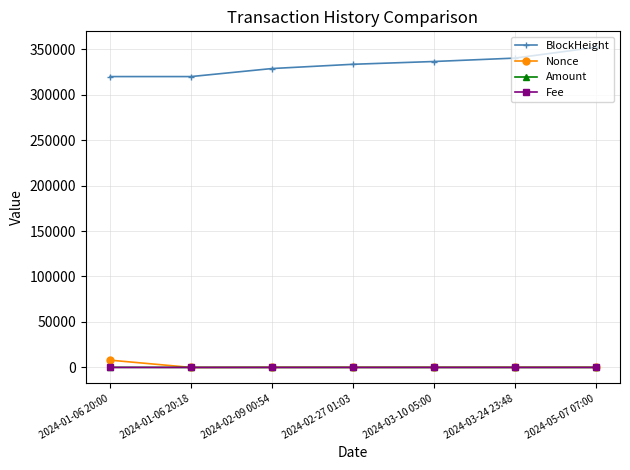

True or false: BlockHeight and Fee intersect in this chart.

False